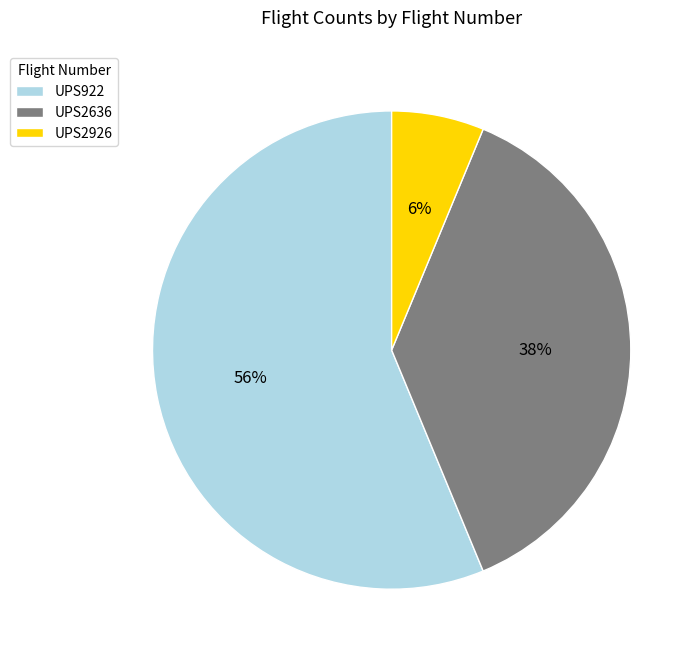

How many segments does this pie chart have?

3